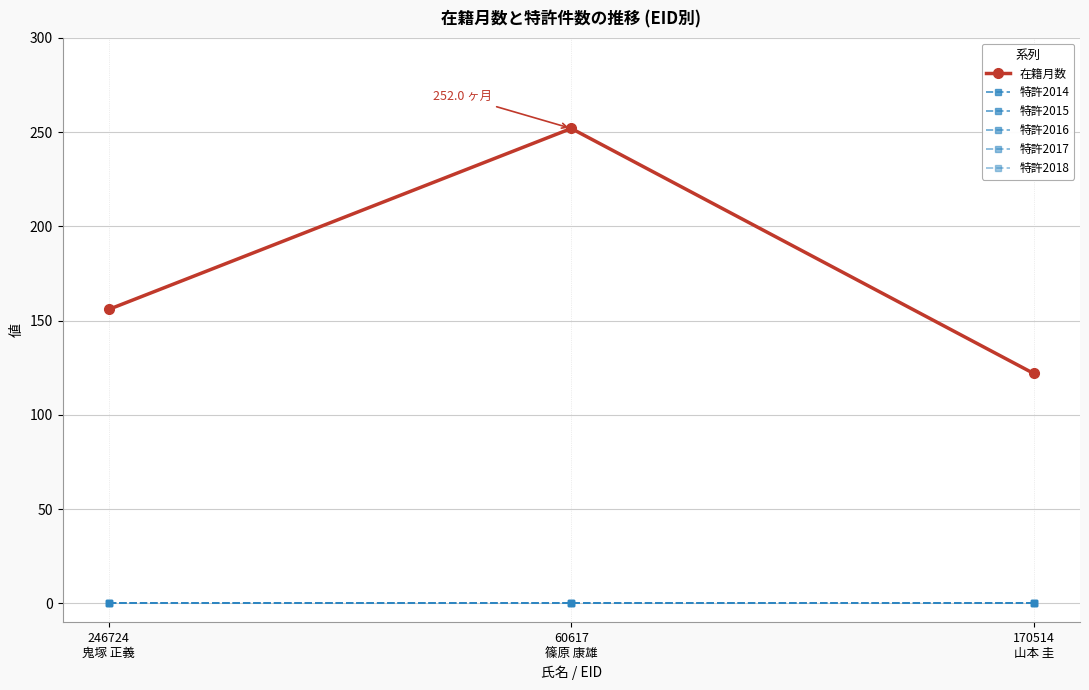

At 170514
山本 圭, list the series in order from largest to smallest.

在籍月数, 特許2014, 特許2015, 特許2016, 特許2017, 特許2018